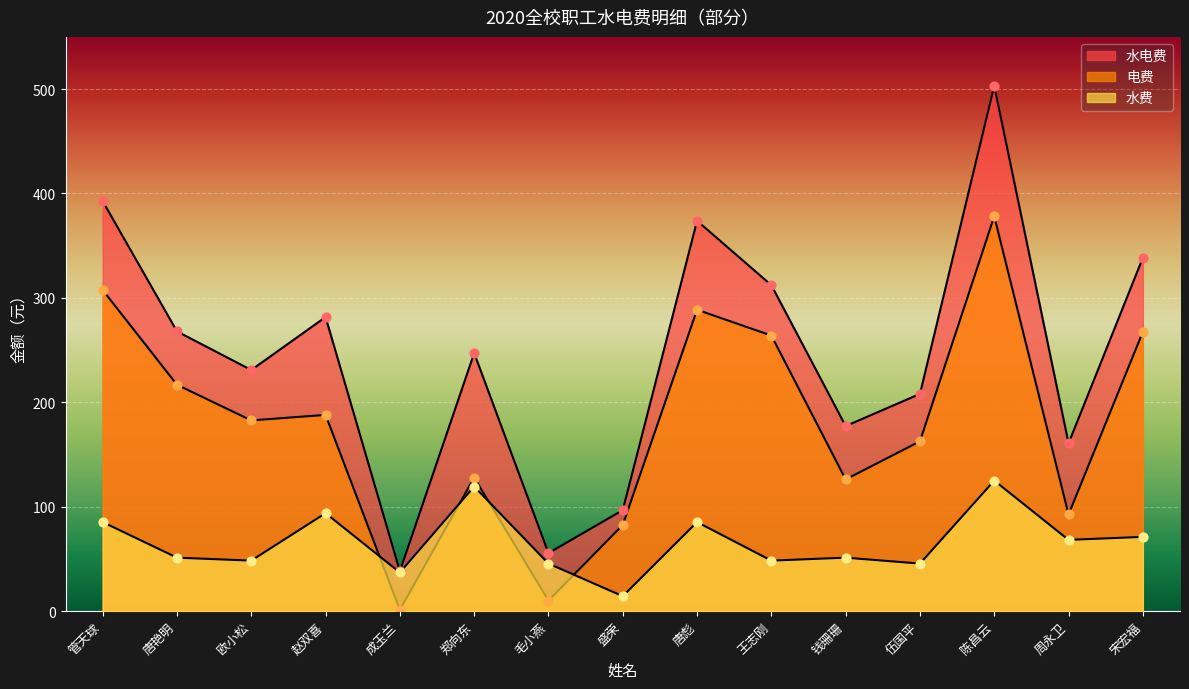

What are all the series names shown in the legend?

电费, 水费, 水电费